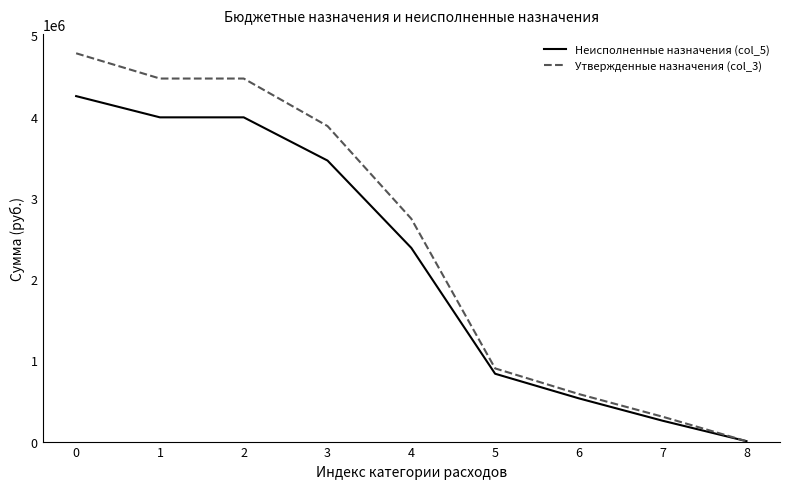

What is the sum of the Утвержденные назначения (col_3) values at 8 and 7?

310800.0